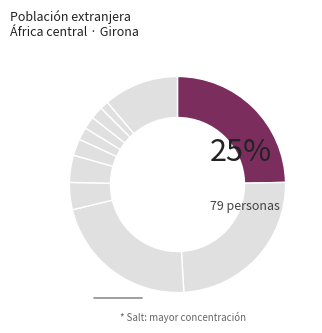

Does any single category account for the majority?

No